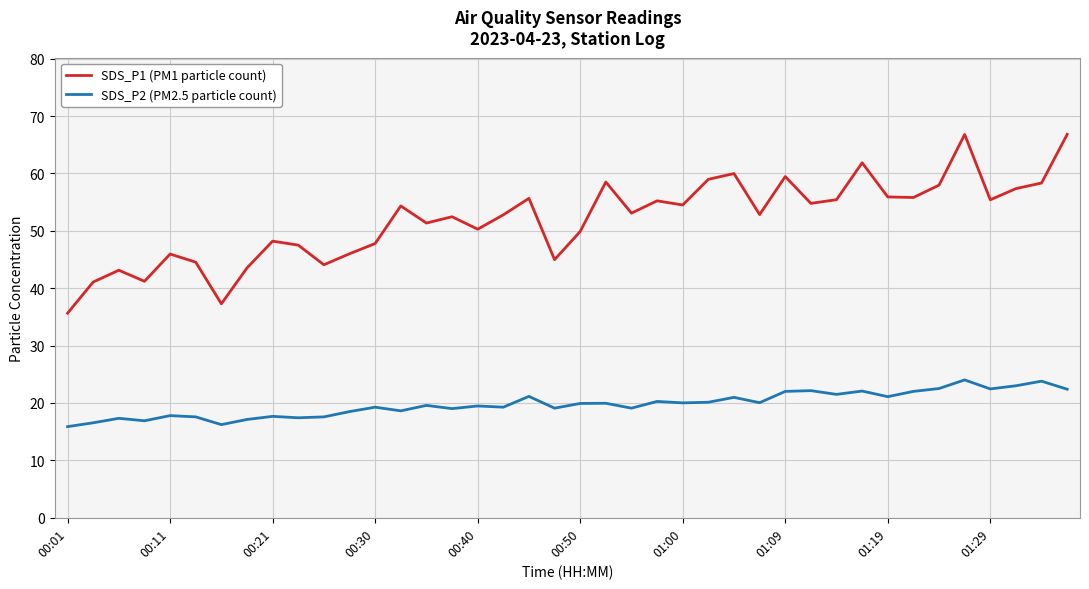

Rank the series by their maximum value, from highest to lowest.

SDS_P1 (PM1 particle count), SDS_P2 (PM2.5 particle count)